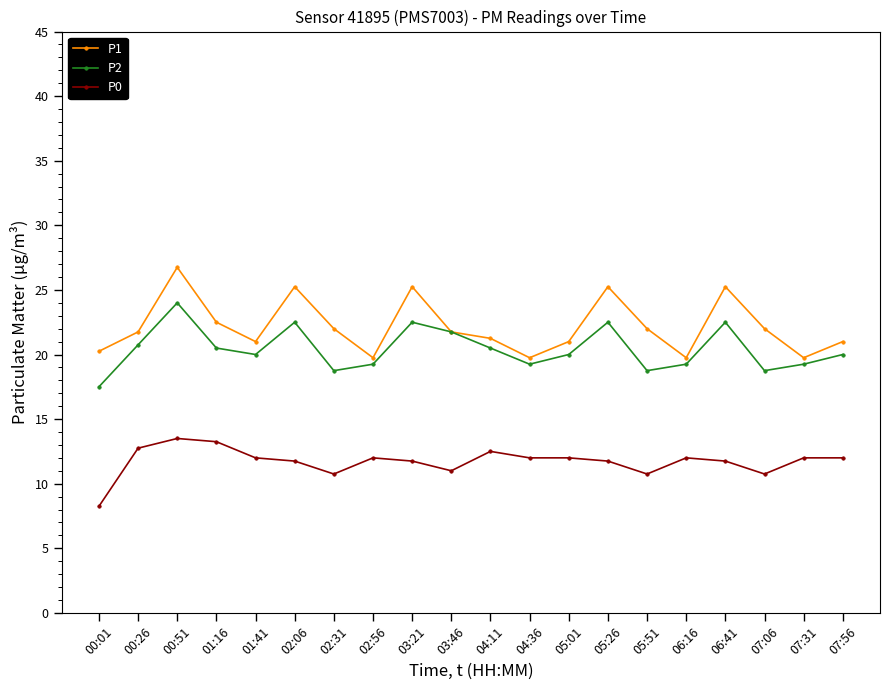

What is the maximum value shown in the chart?

26.8